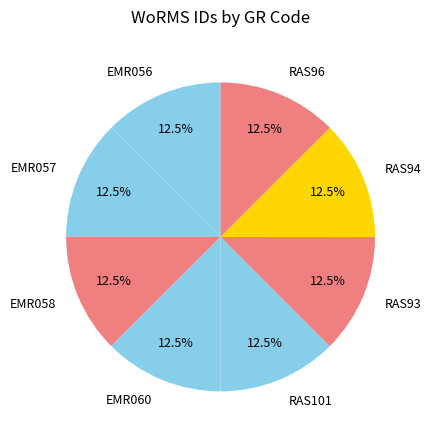

True or false: EMR057 accounts for 23% of the total.

False